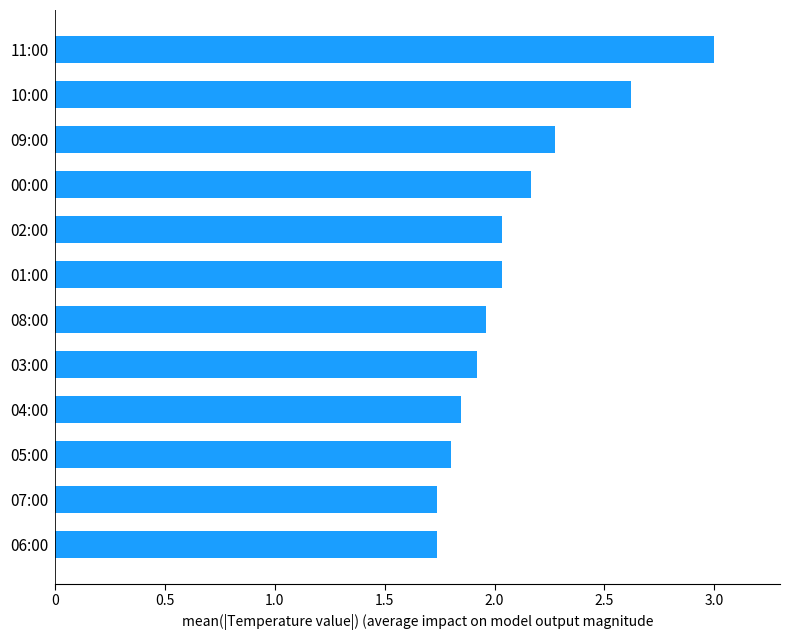

What is the change in value from 00:00 to 06:00?

-0.4